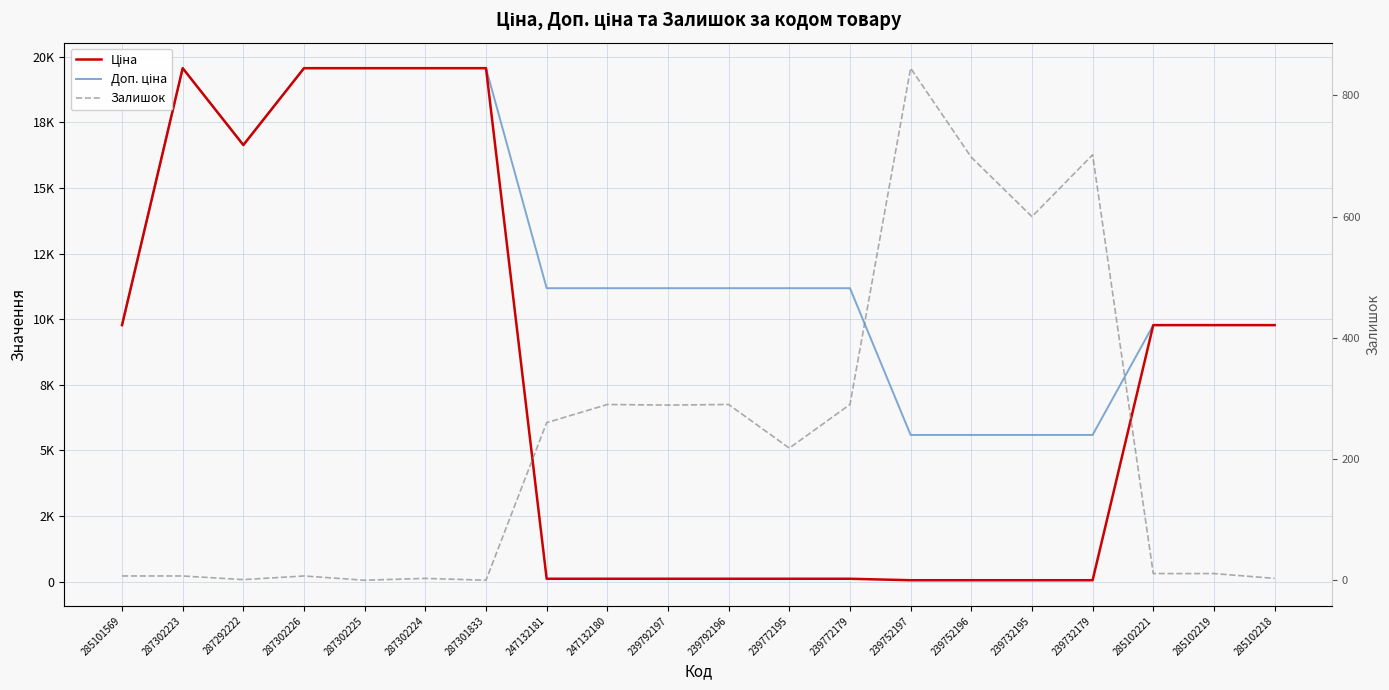

Is it true that Залишок equals 346.6 at 239752196?

False